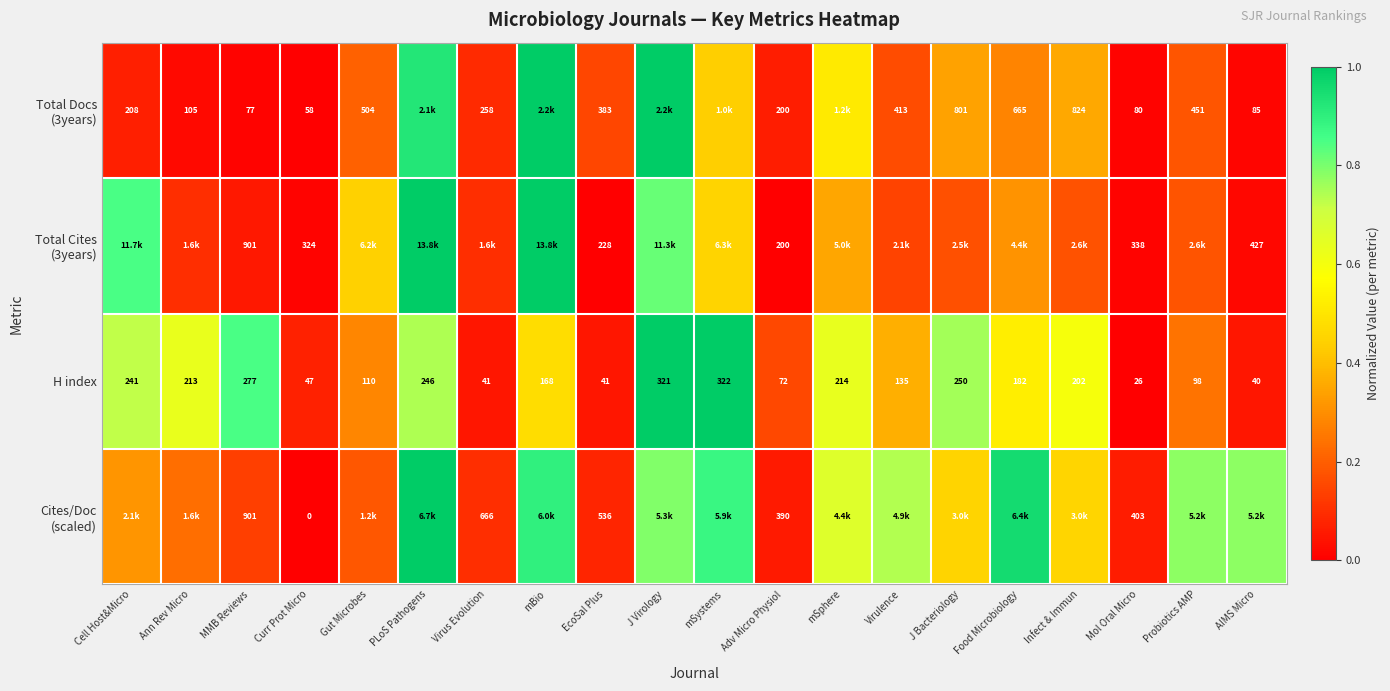

Between AIMS Micro and EcoSal Plus, which is larger?

EcoSal Plus